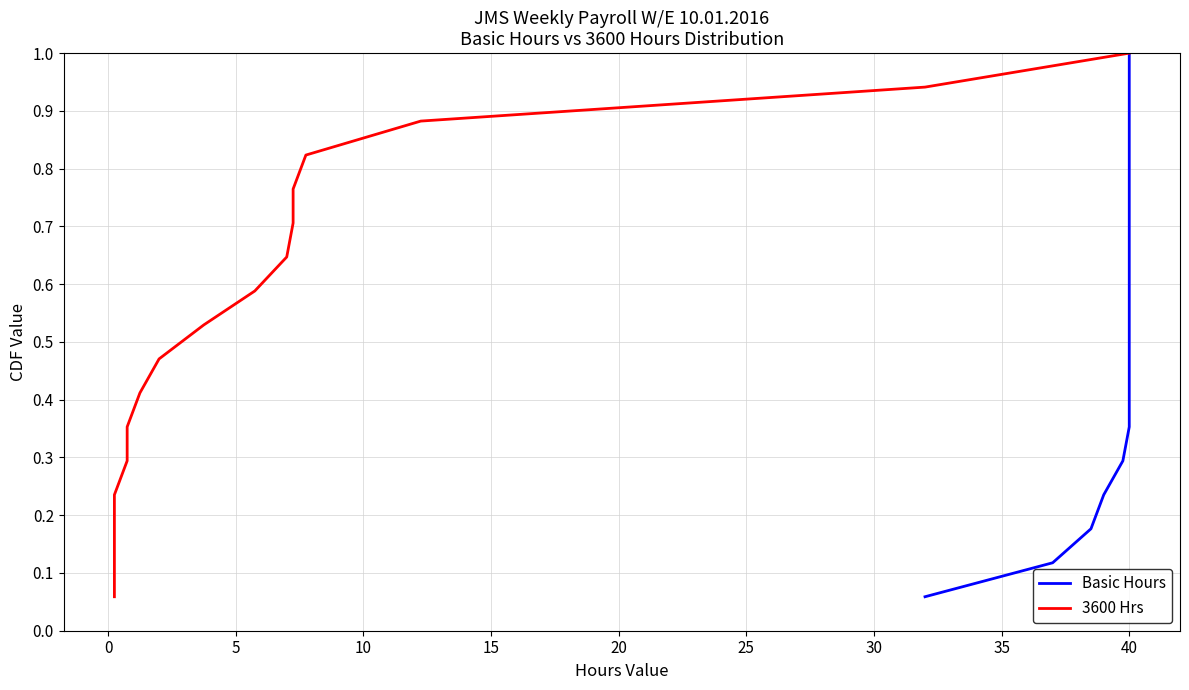

True or false: 3600 Hrs and Basic Hours cross at least once.

False